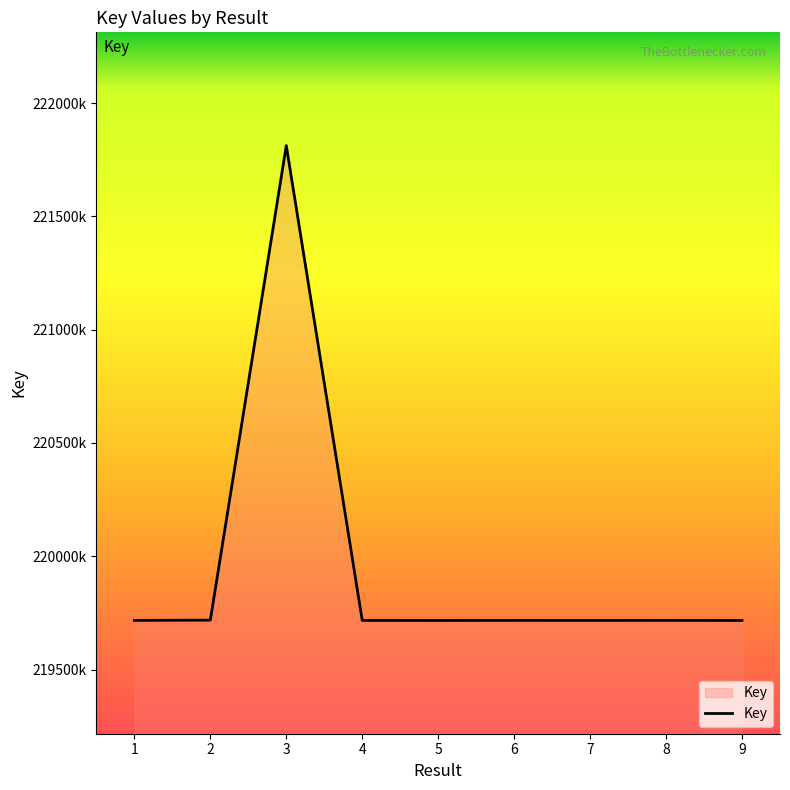

What is the greatest value displayed?

221812726